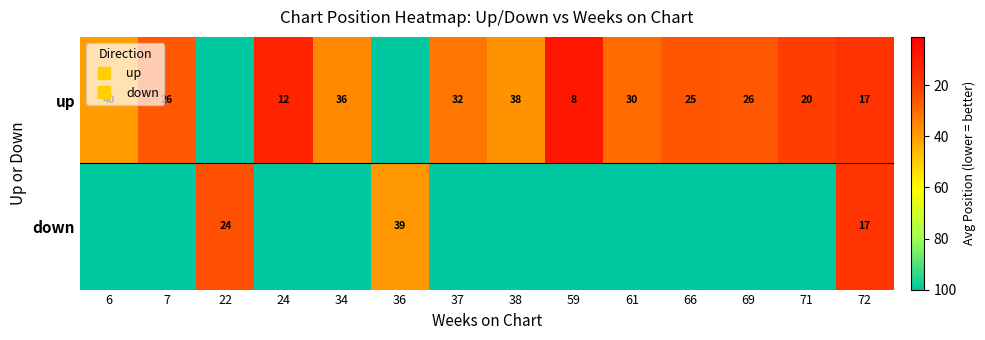

Rank the series by their maximum value, from highest to lowest.

up, down